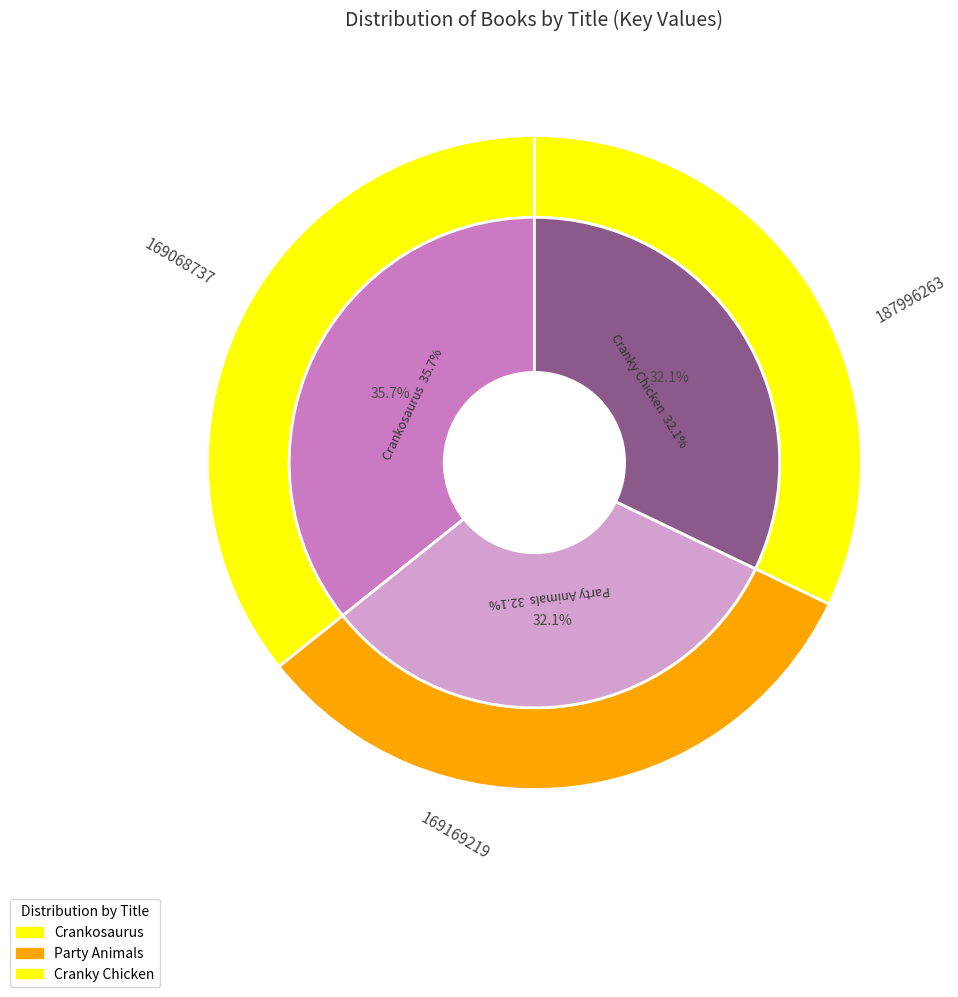

What portion of the pie excludes Cranky Chicken?

67.9%